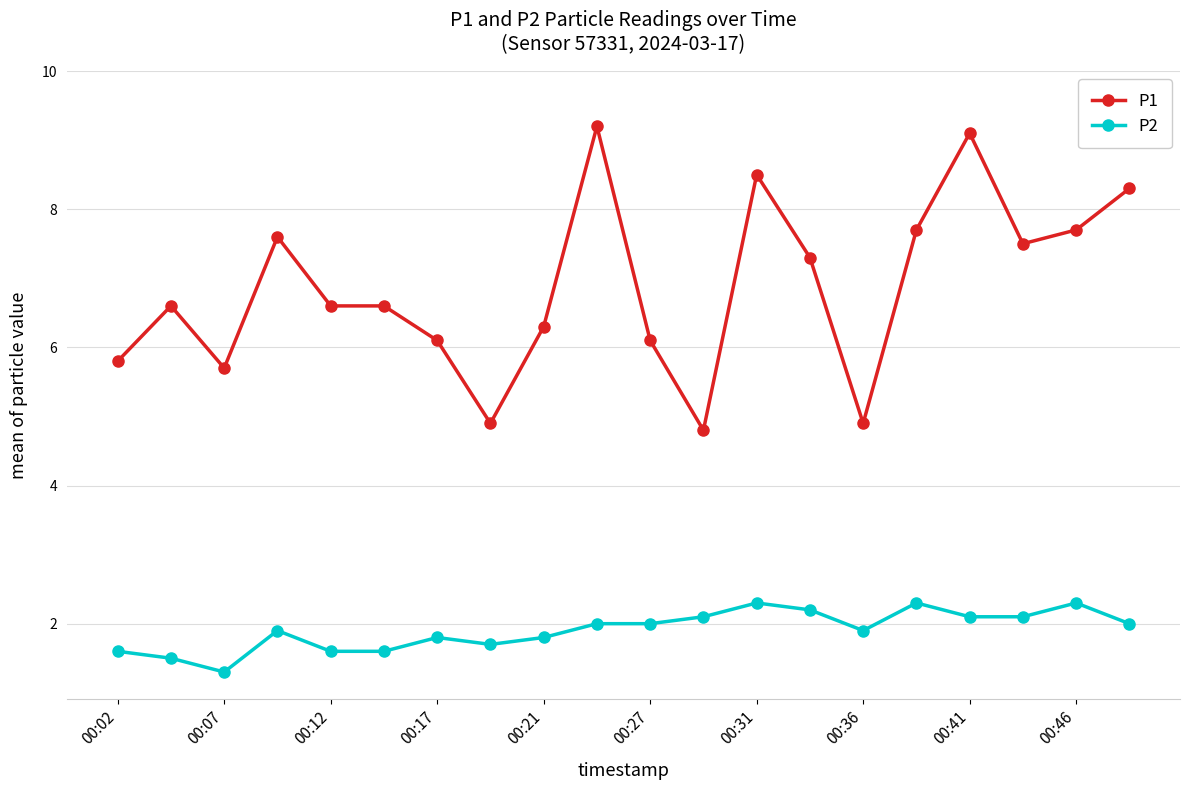

True or false: P1 has more than 2 points higher than both neighbors.

True